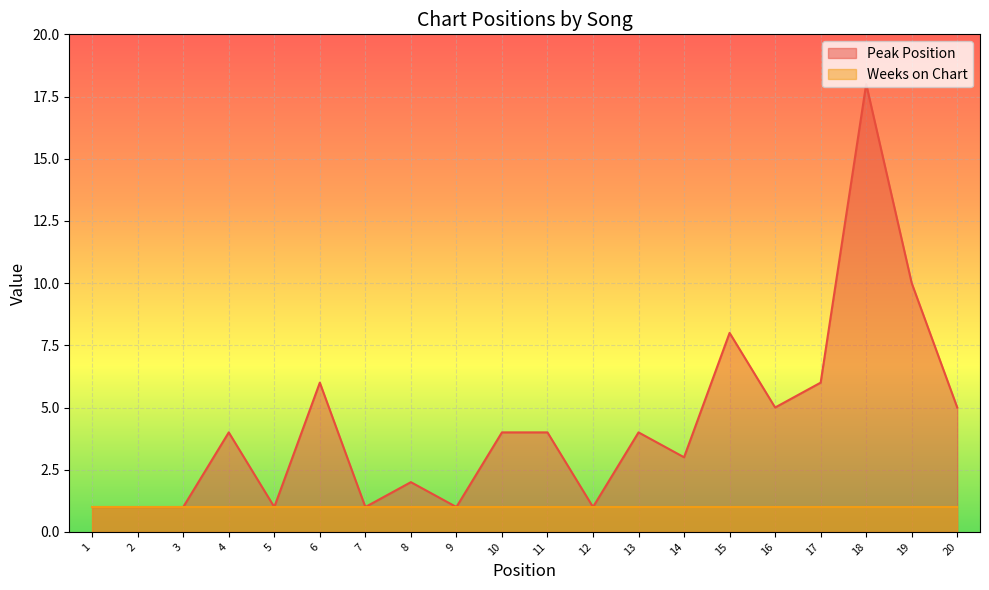

Read the value at 18, to the nearest 10.

20